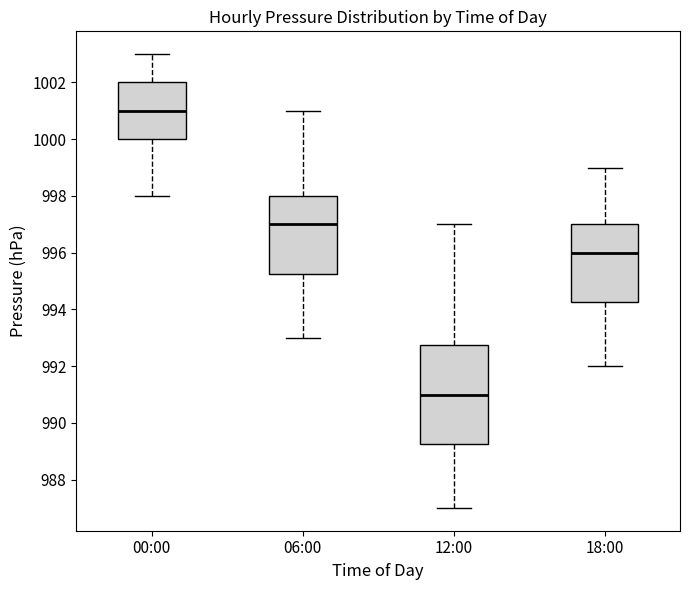

Which box has the lowest median line?

12:00